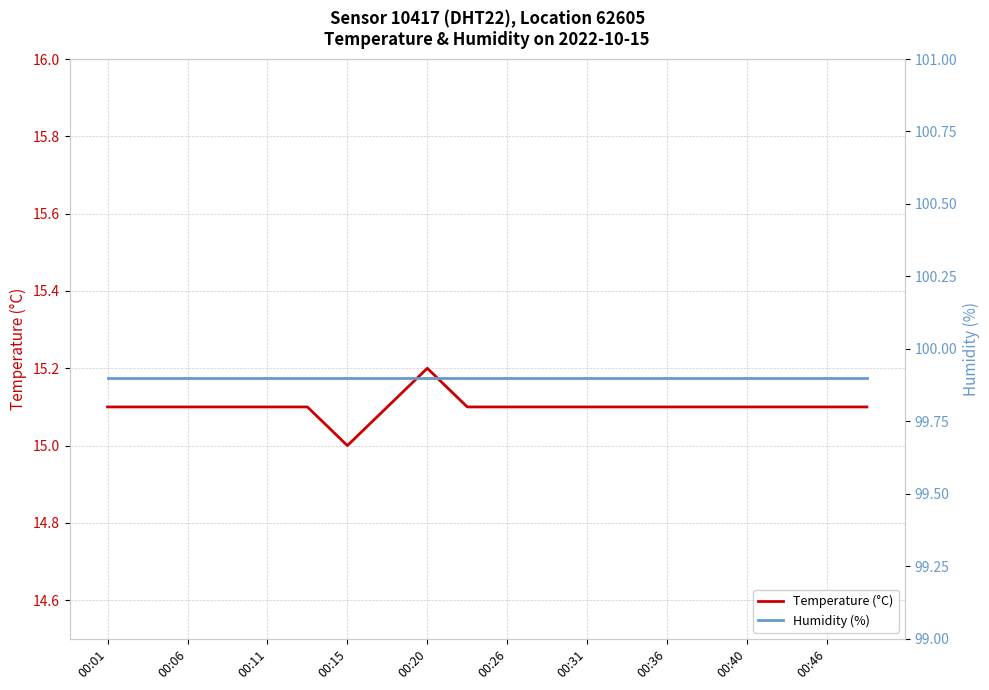

Reading right to left, what are all the values shown in this chart?

temperature: 15.1	15.1	15.1	15.1	15.1	15.1	15.1	15.1	15.1	15.1	15.1	15.2	15.1	15.0	15.1	15.1	15.1	15.1	15.1	15.1
humidity: 99.9	99.9	99.9	99.9	99.9	99.9	99.9	99.9	99.9	99.9	99.9	99.9	99.9	99.9	99.9	99.9	99.9	99.9	99.9	99.9